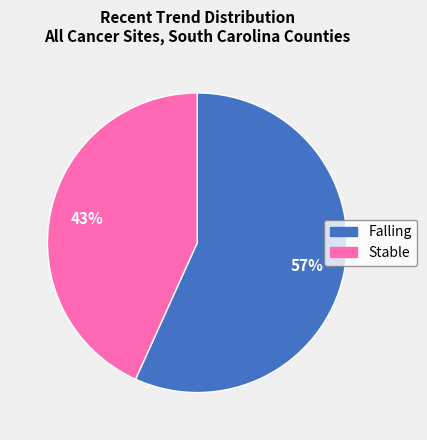

Does any single category account for the majority?

Yes